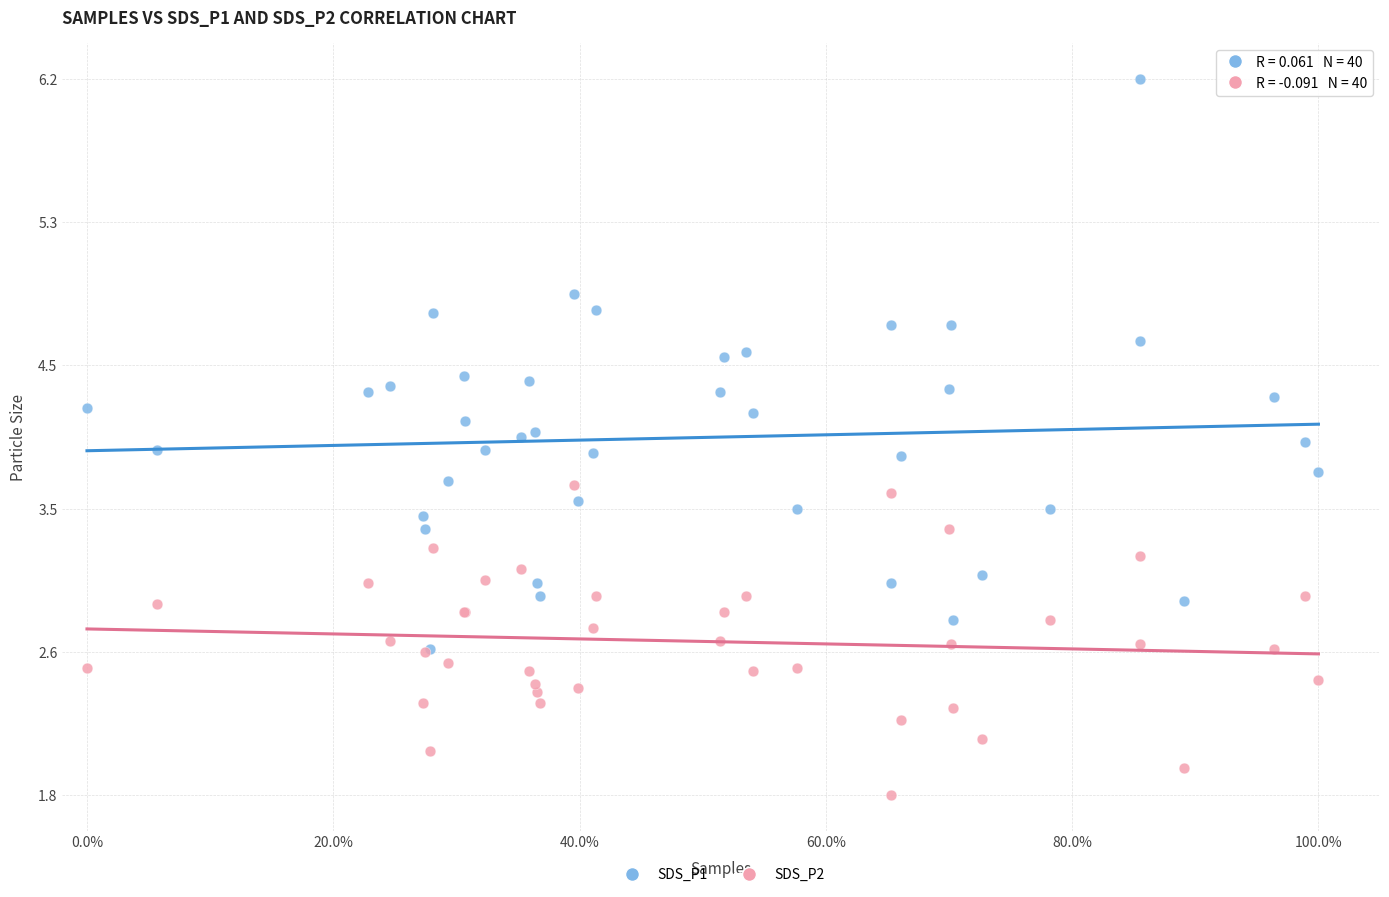

Which series has the largest Y range (max minus min)?

SDS_P1